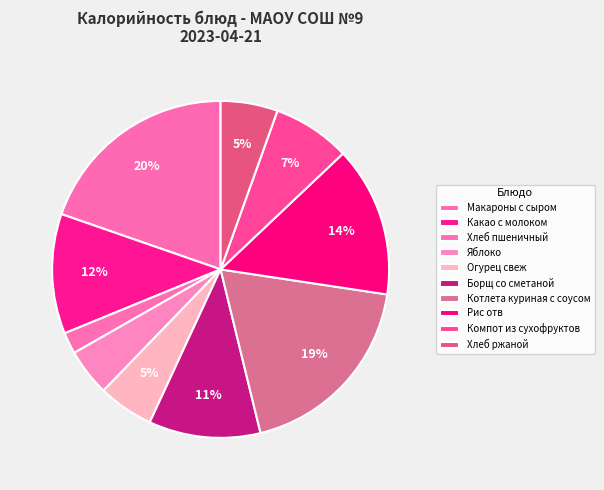

Count the number of slices in the pie.

10